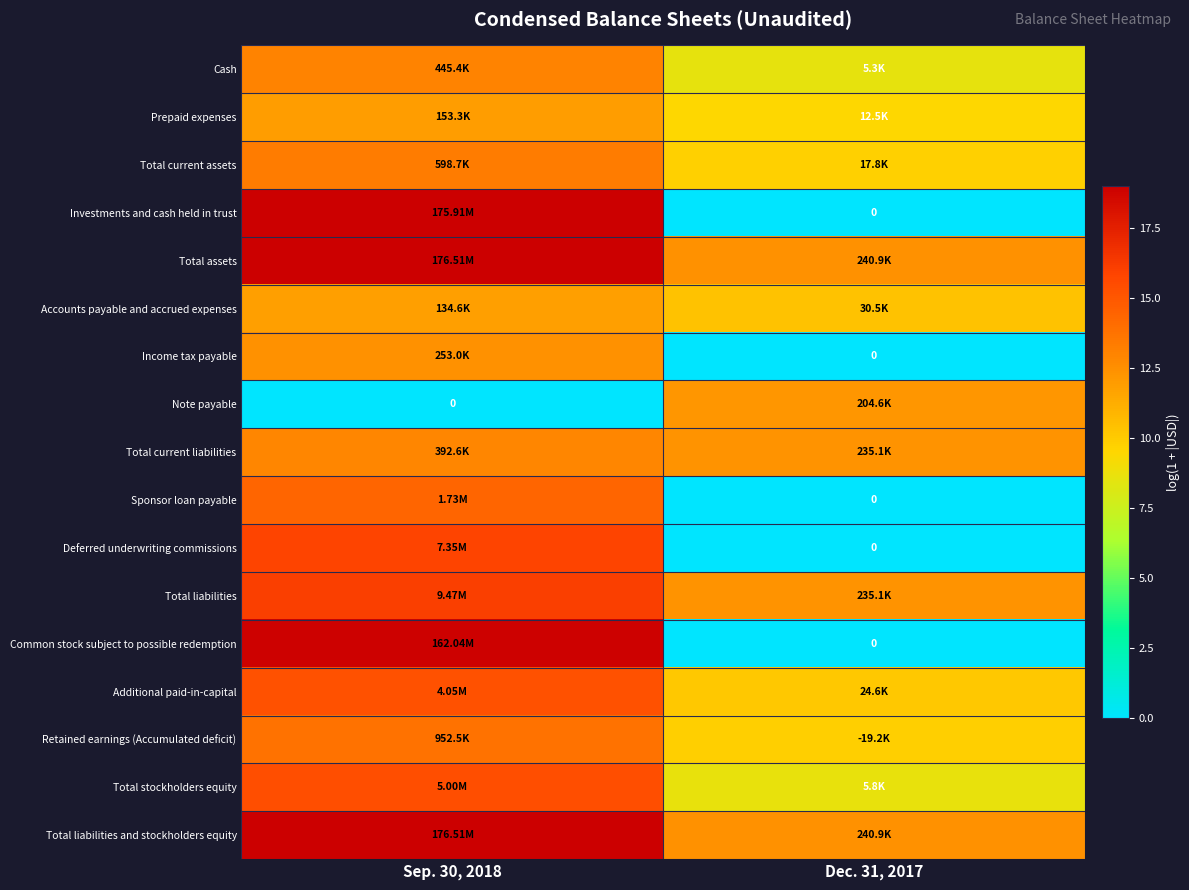

The Investments and cash held in trust series shows -7.4 at Dec. 31, 2017. True or false?

False